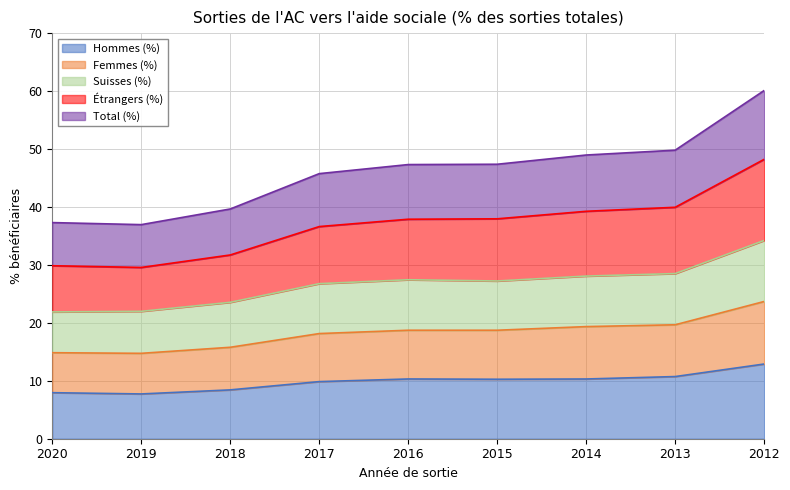

What is the spread (max minus min) of values at 2012?

47.2